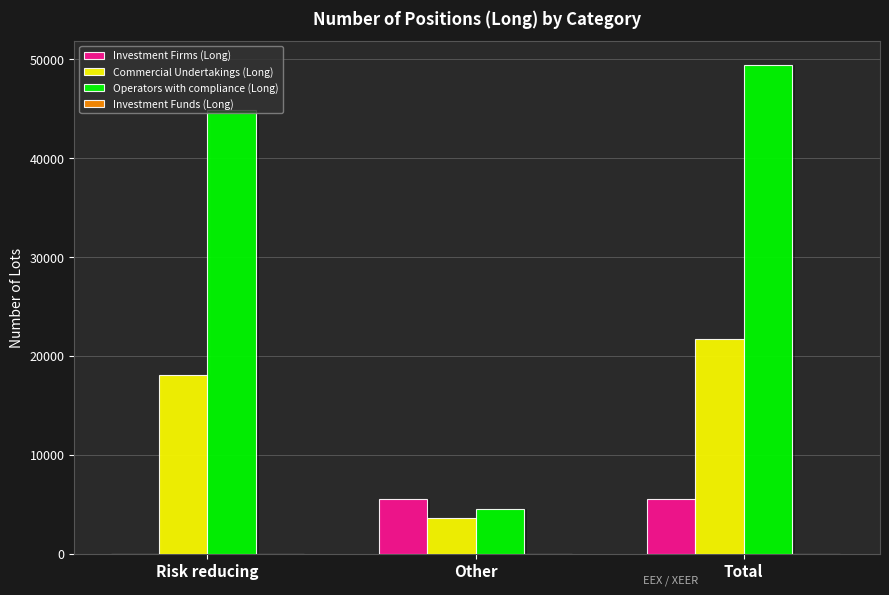

At which category does the chart reach its minimum across all series?

Risk reducing